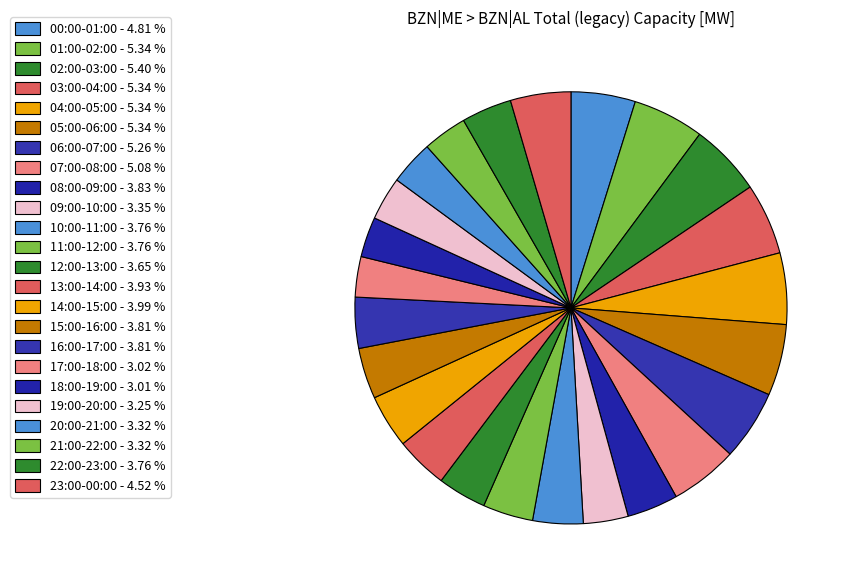

What is the ratio of the value at 18:00-19:00 to the value at 01:00-02:00?

0.6